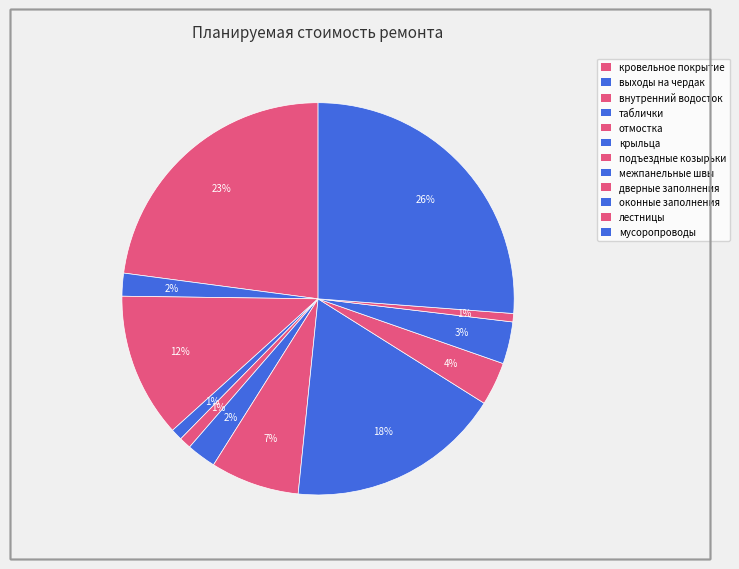

How many slices are in this pie chart?

12